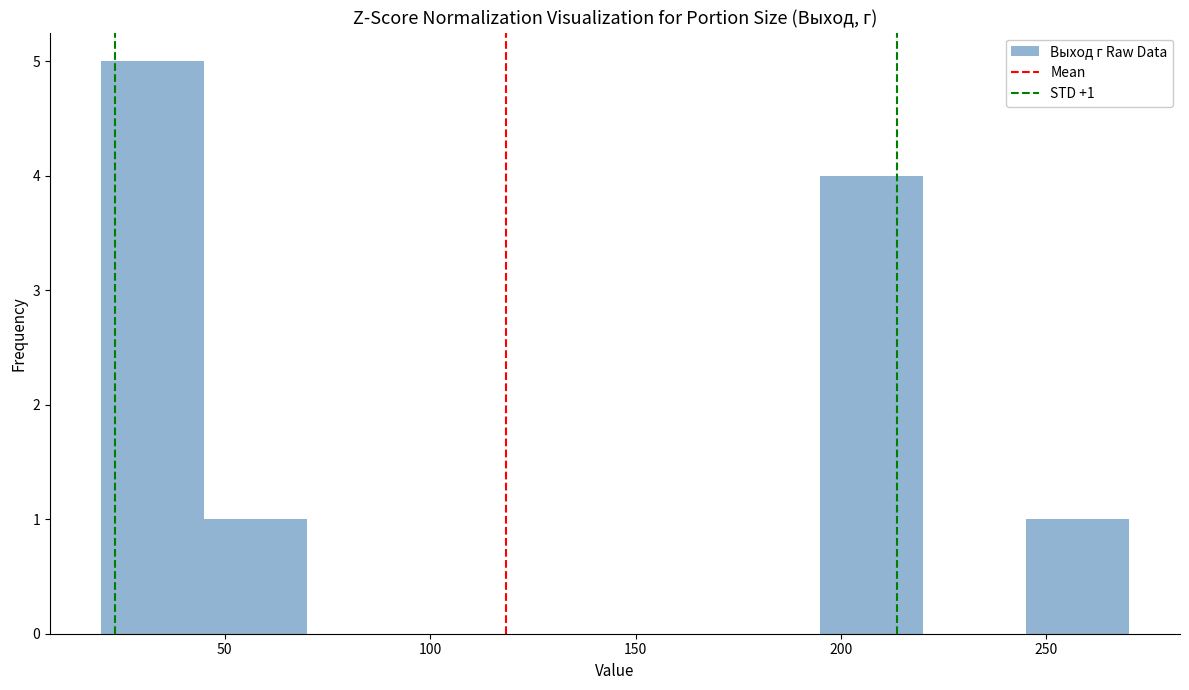

Which range on the x-axis has the tallest bar?

20 to 45